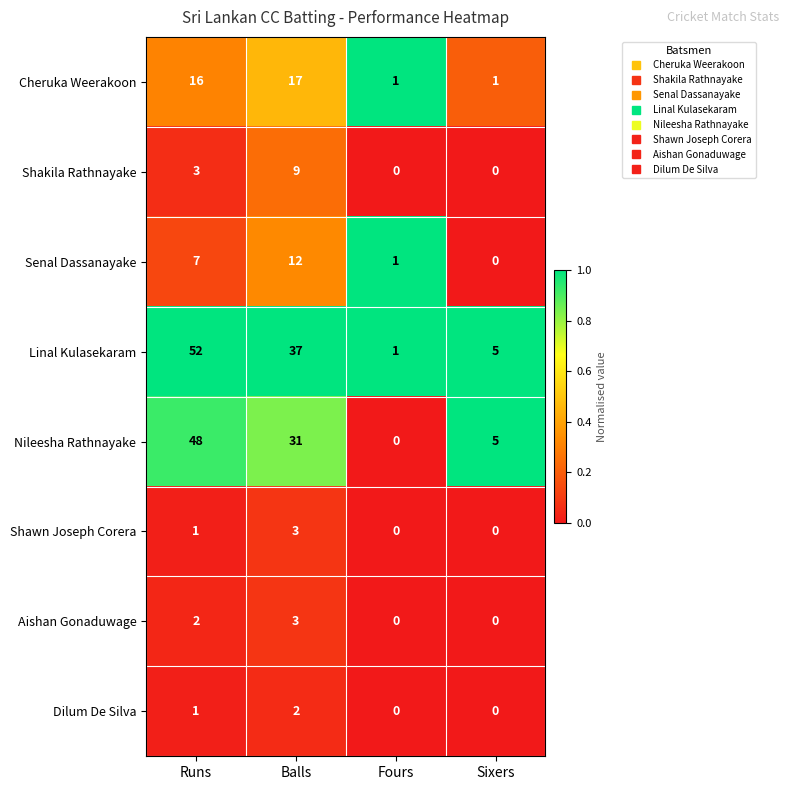

List the labels in order of Nileesha Rathnayake value, smallest first.

Fours, Sixers, Balls, Runs